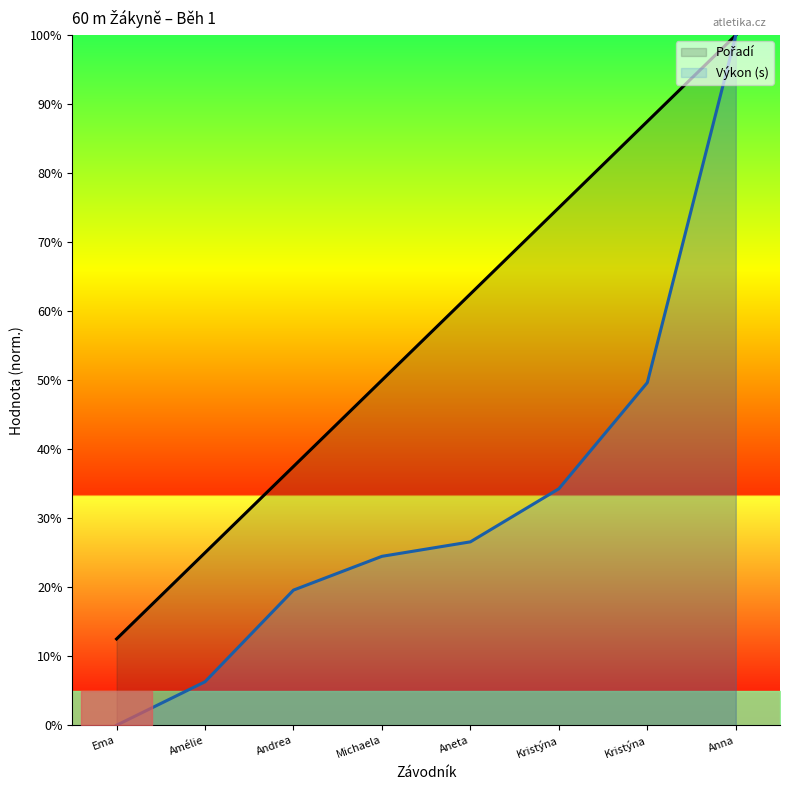

Reading left to right, extract all data points from this chart.

Pořadí: 1.2	2.5	3.8	5.0	6.2	7.5	8.8	10.0
Výkon: 0.0	0.6	2.0	2.4	2.7	3.4	5.0	10.0